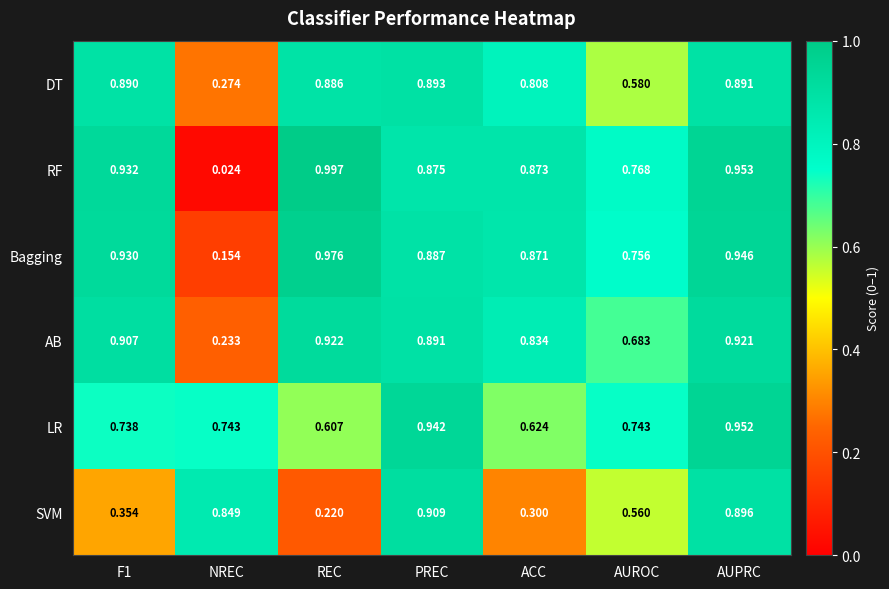

Where is DT nearest to the value 0?

NREC